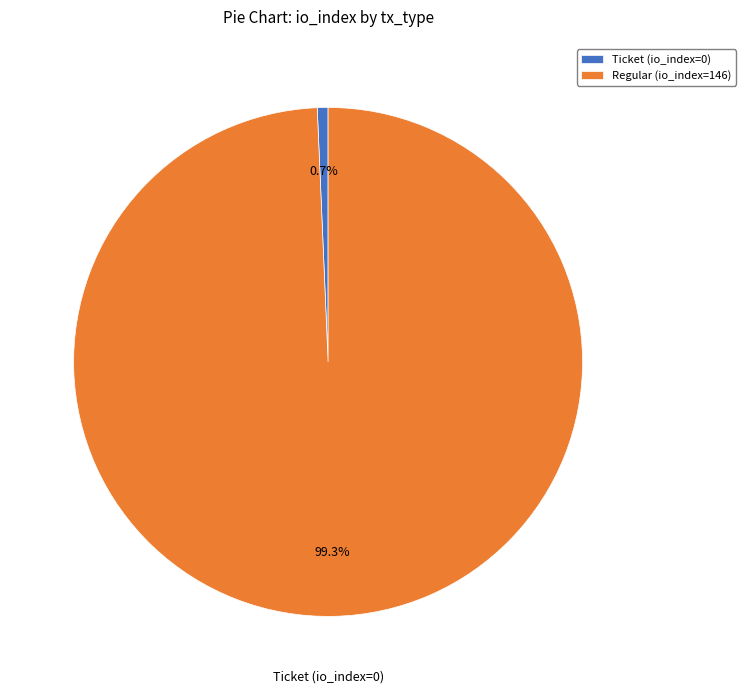

To the nearest percent, what is the difference between the Regular (io_index=146) and Ticket (io_index=0) slice percentages?

99%